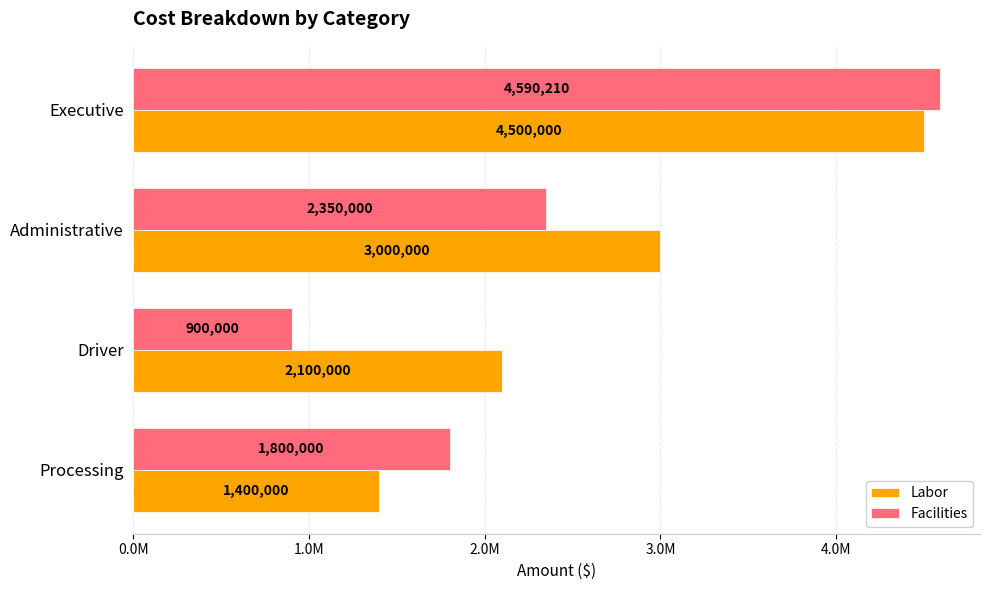

What is the maximum value for Labor?

4500000